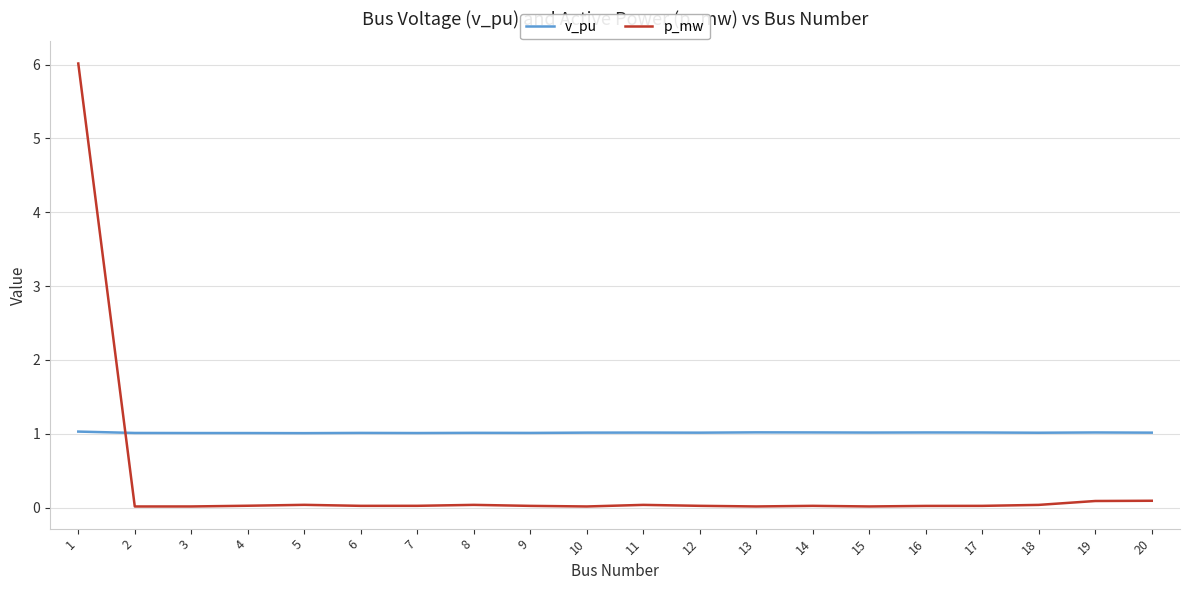

What is the average value of the p_mw series?

0.3